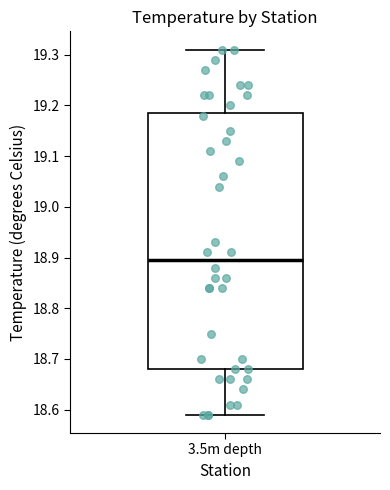

Where is the upper edge of the box for 3.5m depth on the y-axis? The values are not printed on the chart, so give them approximately, as read against the axis.

19.19